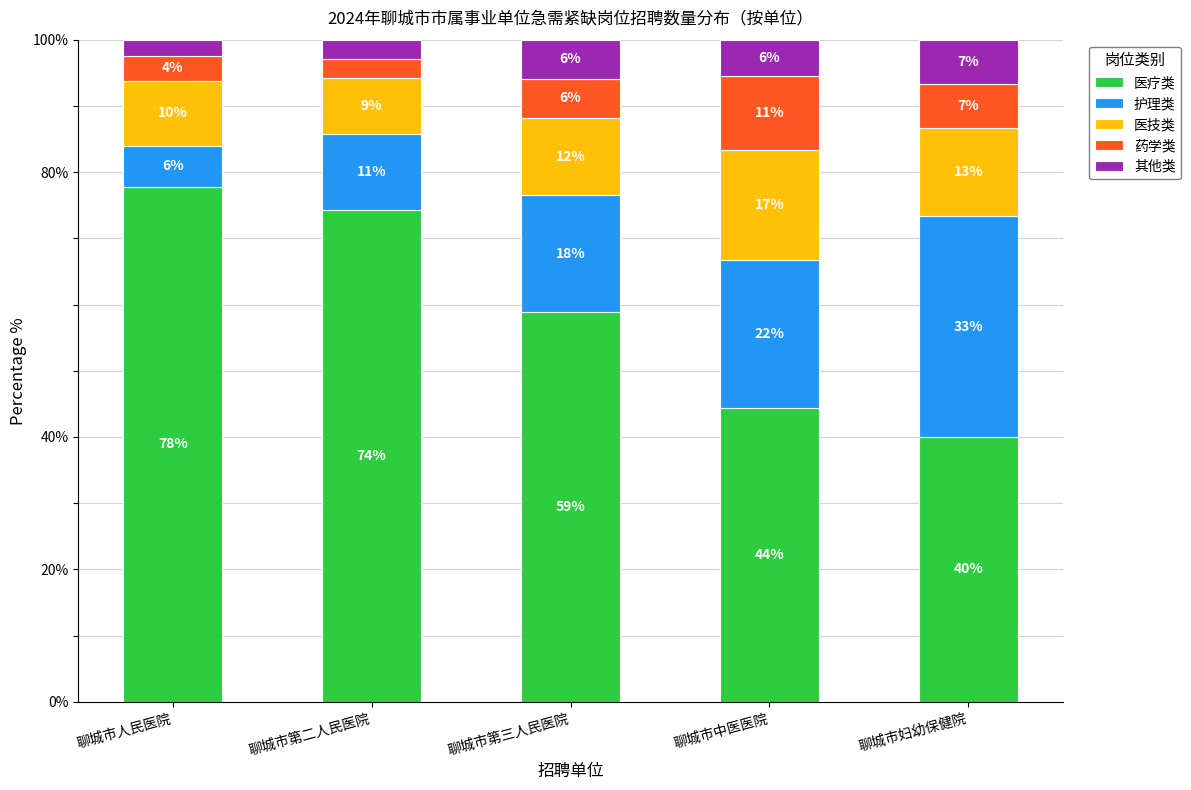

What are all the series names shown in the legend?

医疗类, 护理类, 医技类, 药学类, 其他类